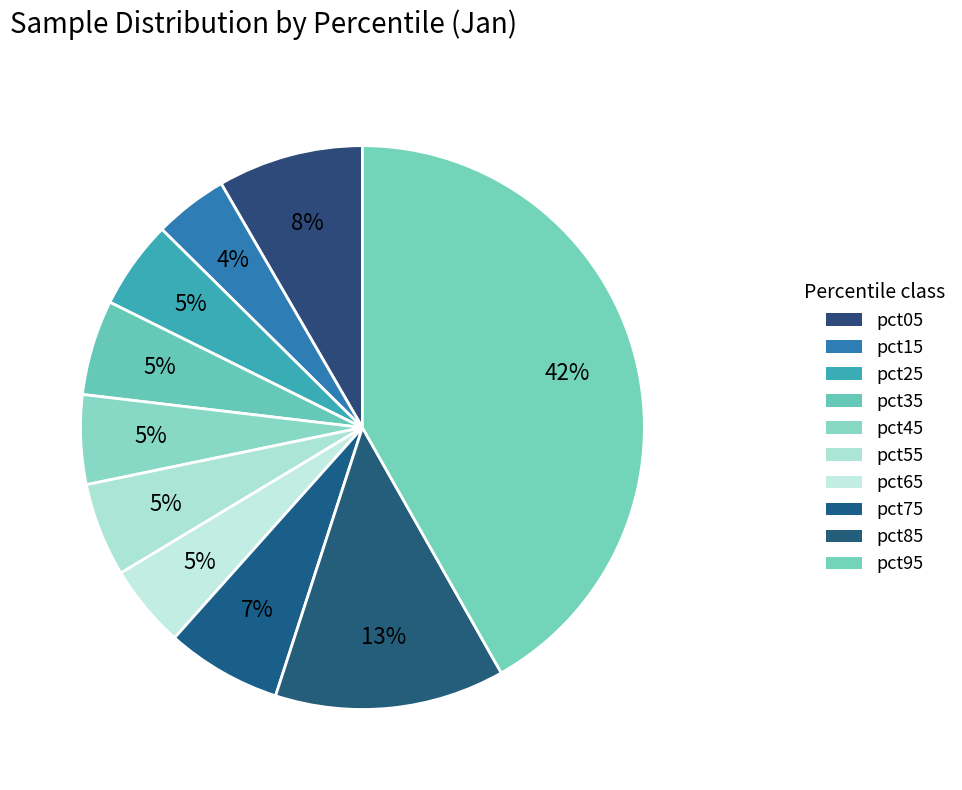

To the nearest percent, what is the difference between the pct25 and pct85 slice percentages?

8%